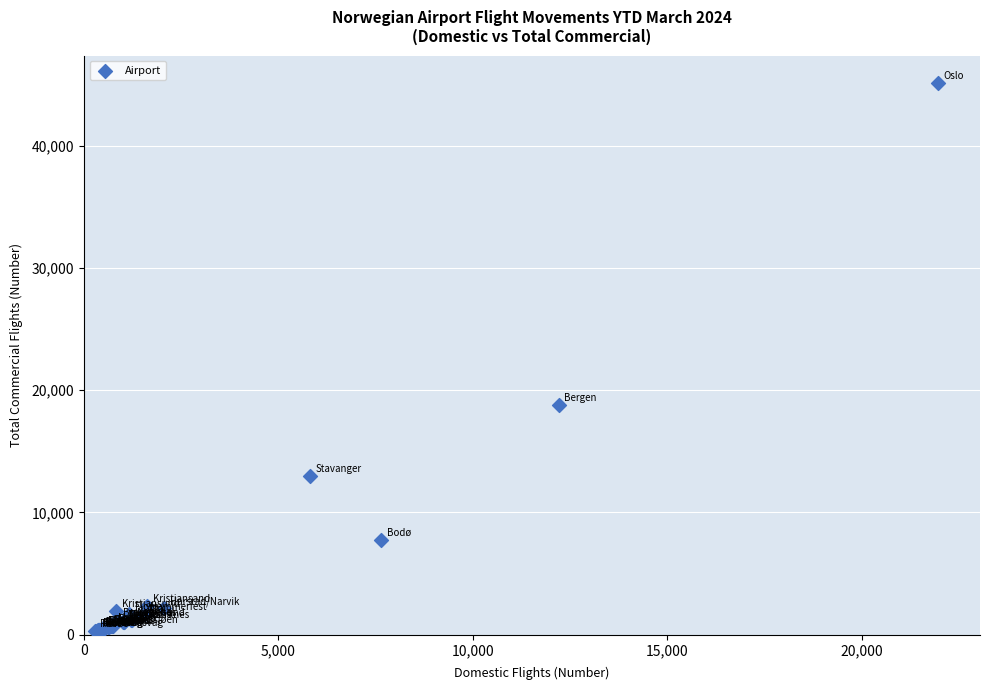

What Y value in the scatter plot is closest to 22716?

18771